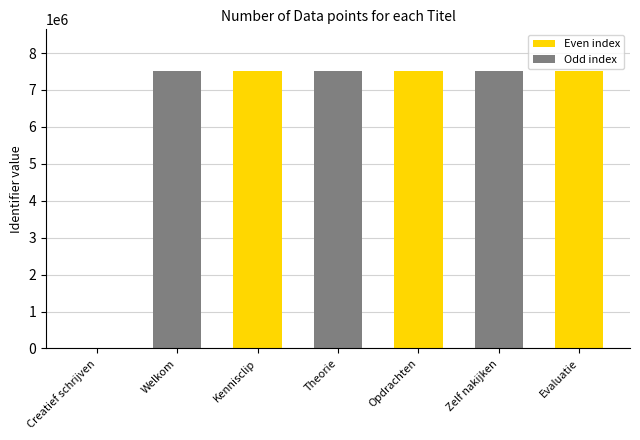

What is the greatest value displayed?

7514975